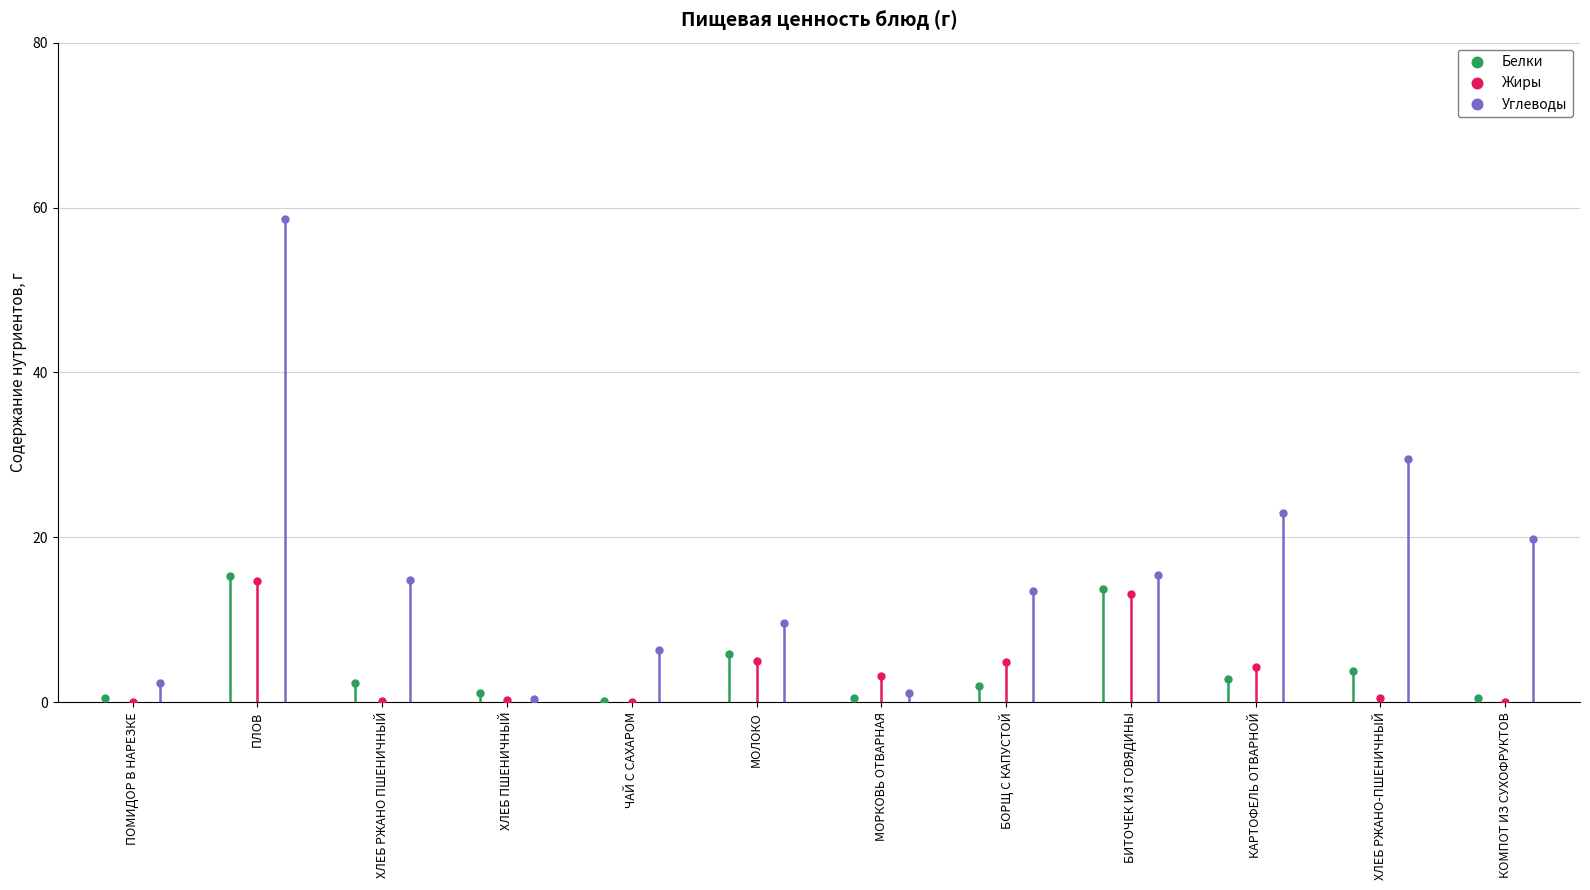

At how many categories does at least one series exceed 17?

4